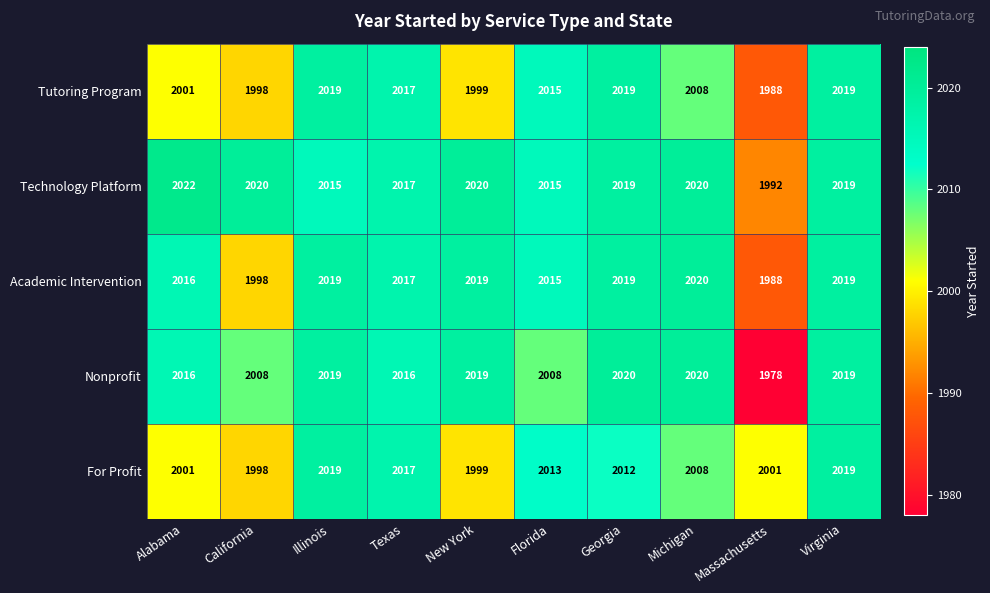

Which category has the highest value in the Academic Intervention series?

Michigan